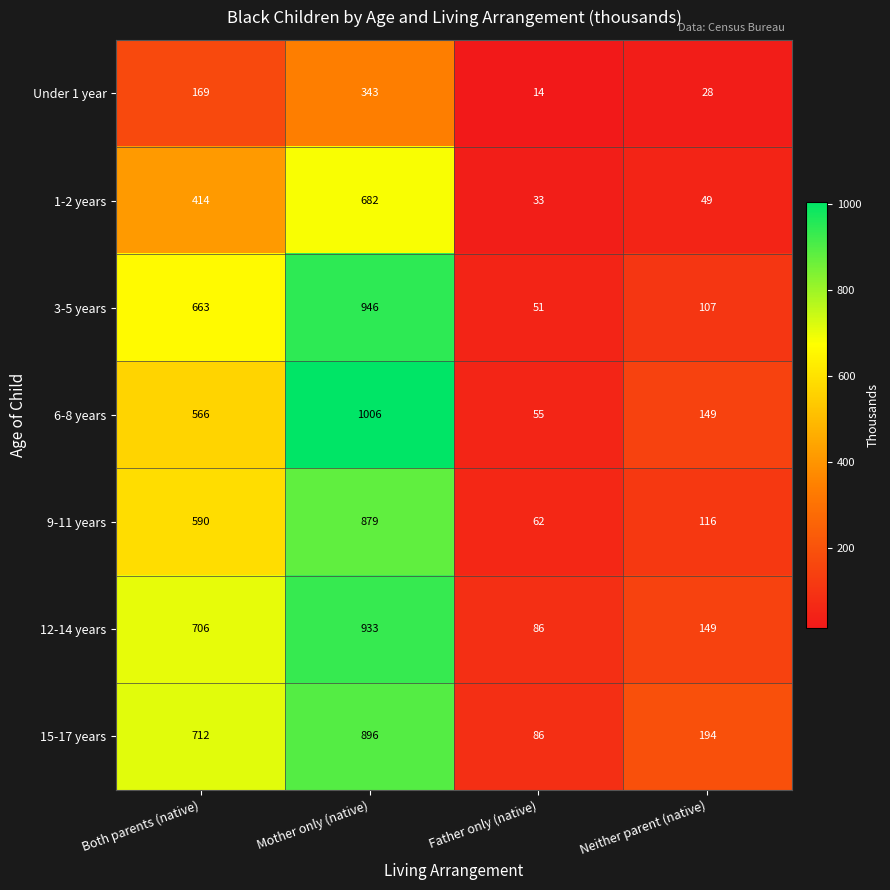

List the labels in order of 12-14 years value, largest first.

Mother only (native), Both parents (native), Neither parent (native), Father only (native)